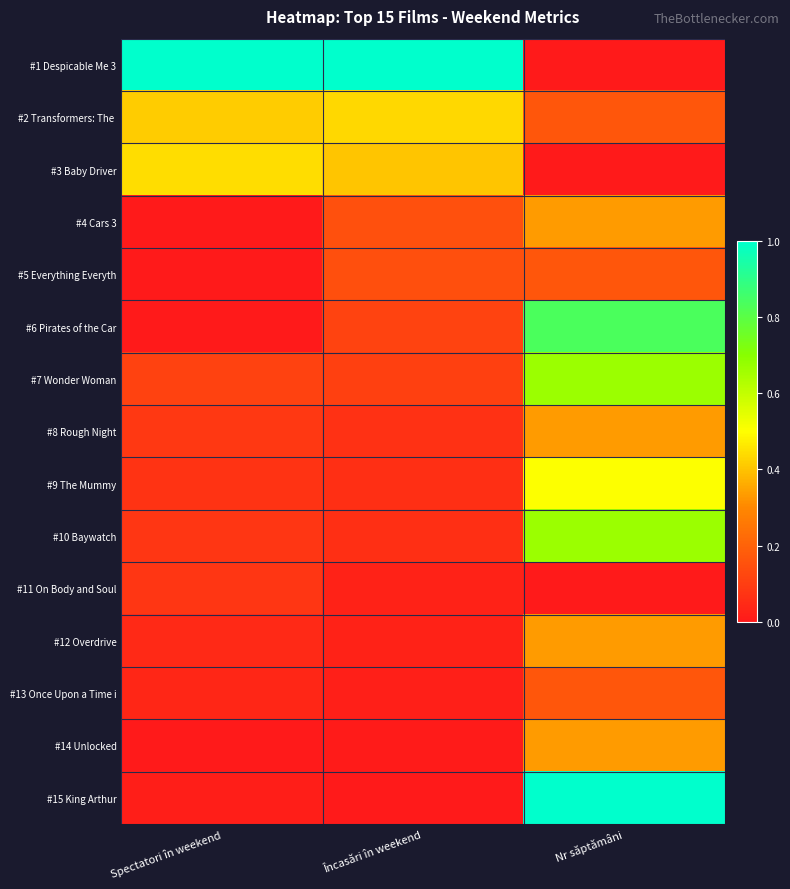

Which has a higher value, Încasări în weekend or Spectatori în weekend?

Încasări în weekend